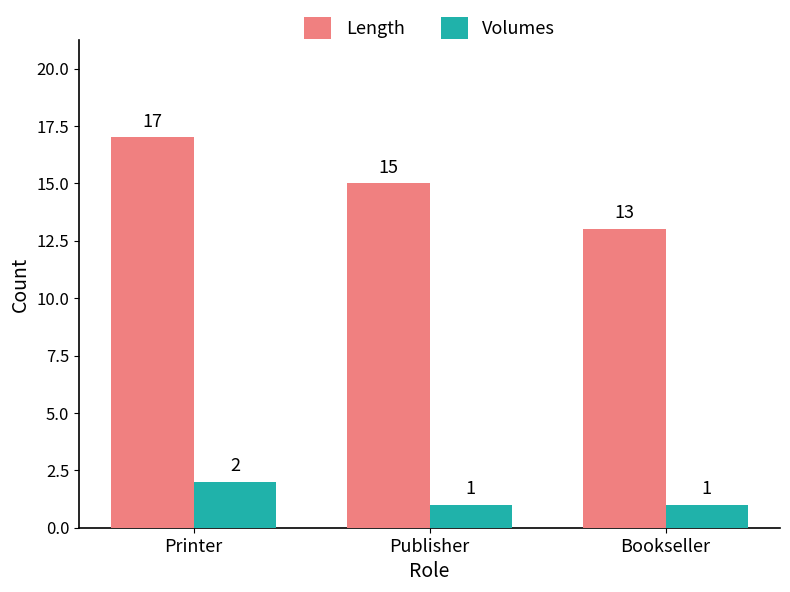

Which series has the largest total across all categories?

Length